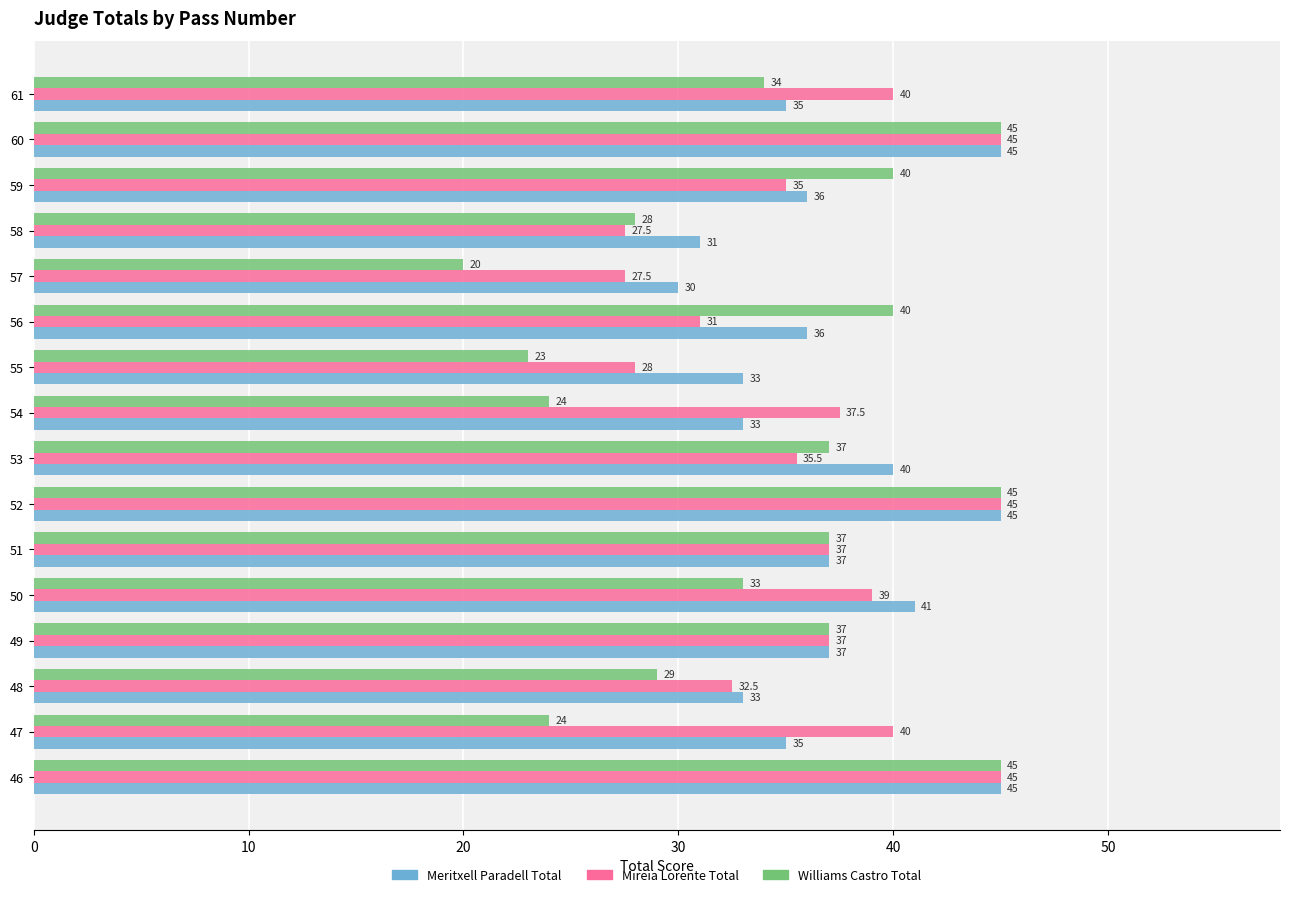

True or false: Williams Castro Total has a value of 9.3 at 51.

False